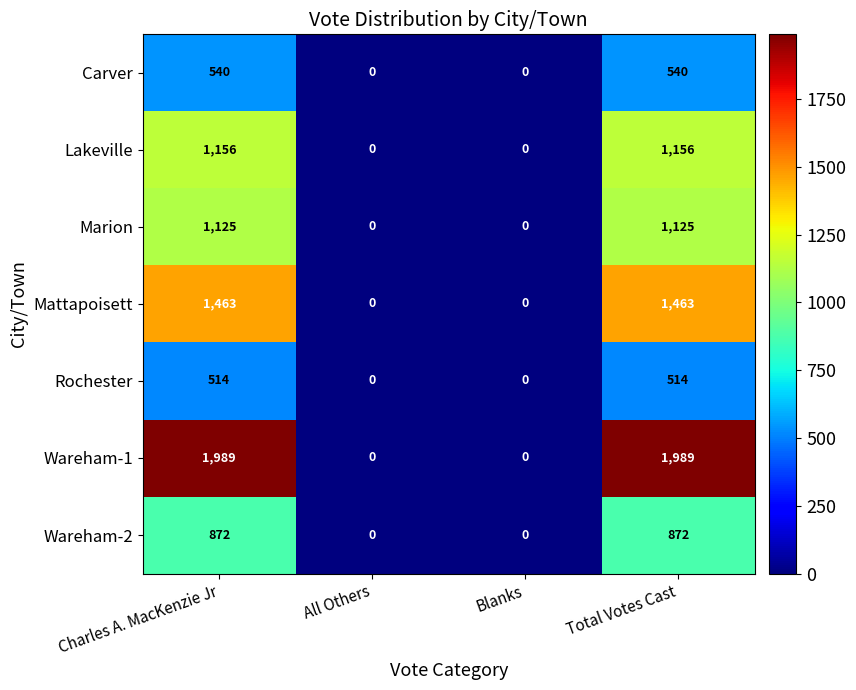

The value of Carver at Charles A. MacKenzie Jr is 947. True or false?

False